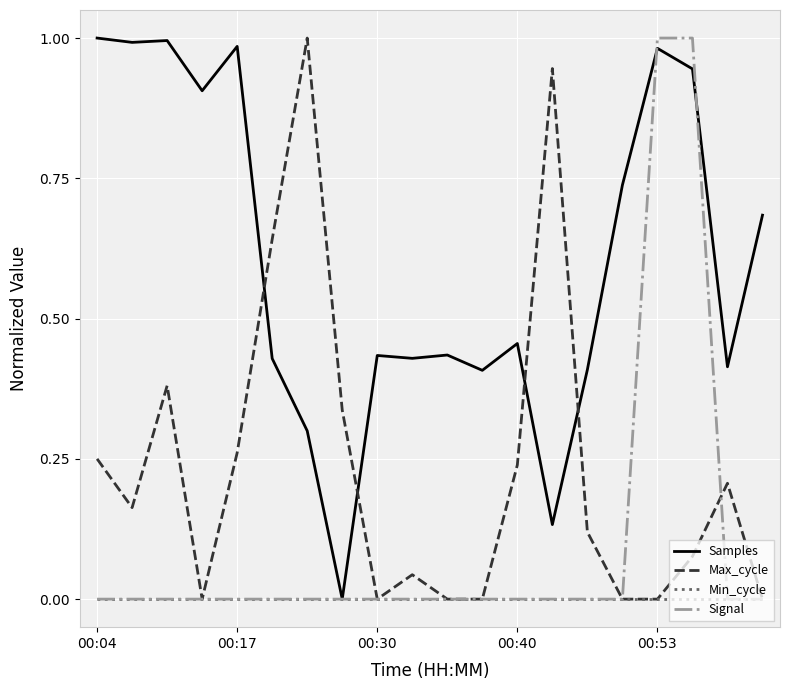

Rank the series by their average value, from lowest to highest.

Min_cycle, Signal, Max_cycle, Samples